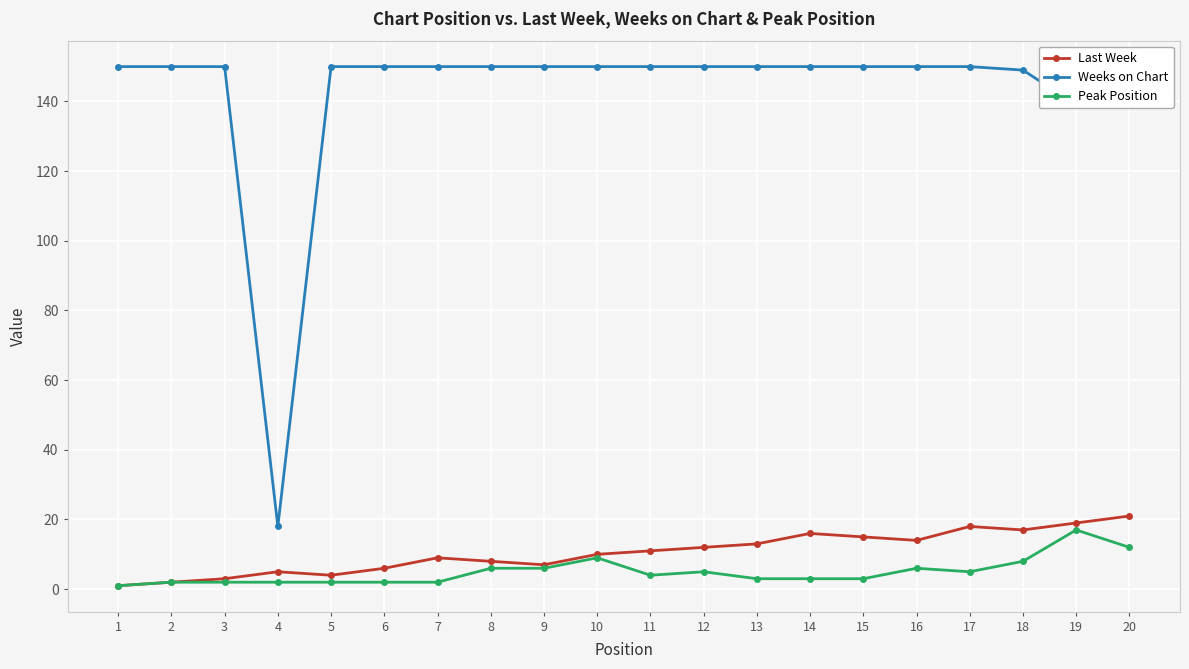

At which label does Peak Position reach its peak?

19